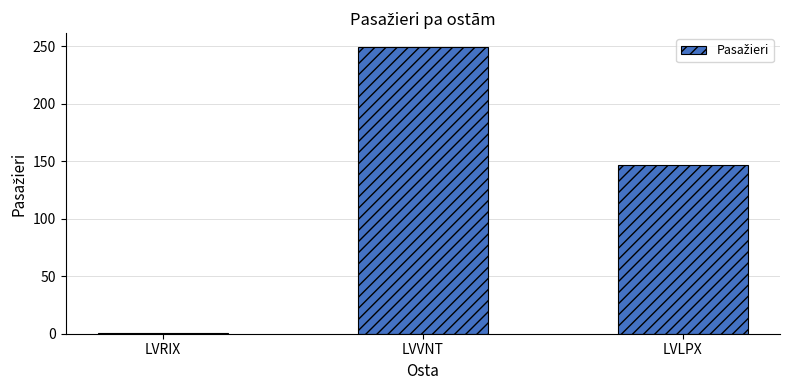

The value at LVLPX is 147. True or false?

True